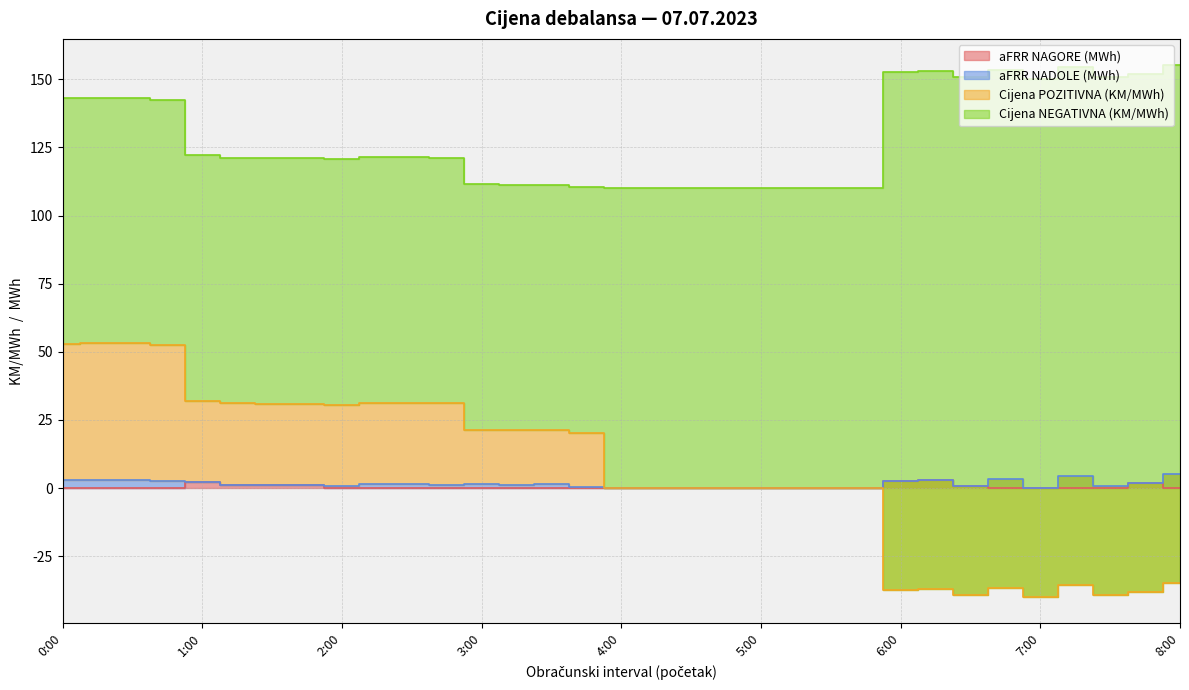

True or false: Cijena POZITIVNA (KM/MWh) and aFRR NAGORE (MWh) cross at least once.

False